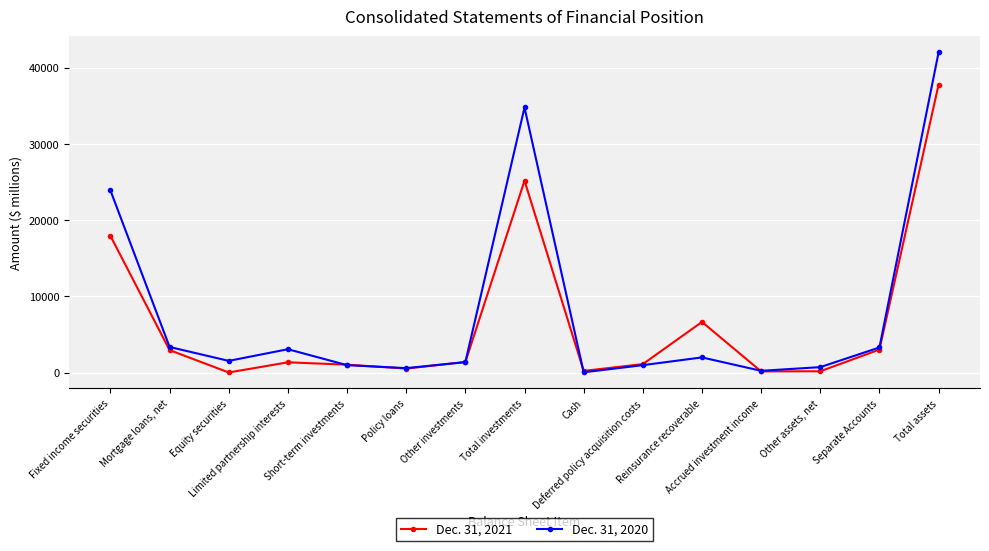

How many interior local peaks does the Dec. 31, 2020 series have?

3